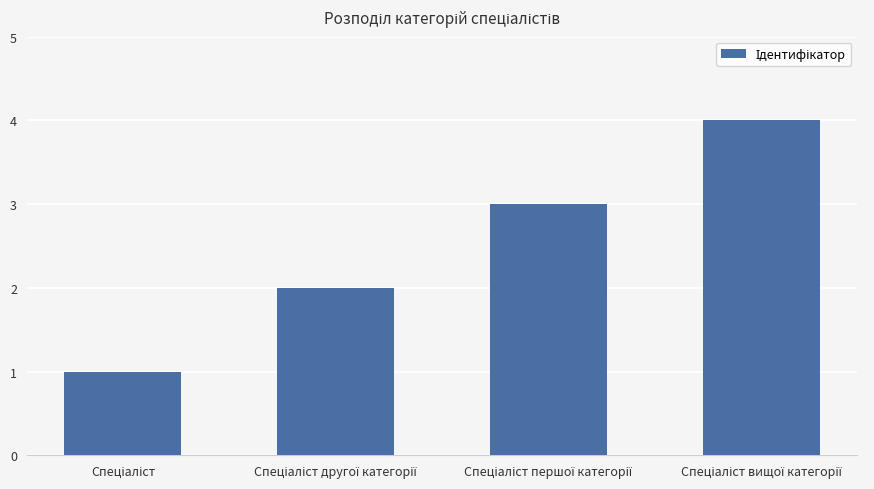

What is the greatest value displayed?

4